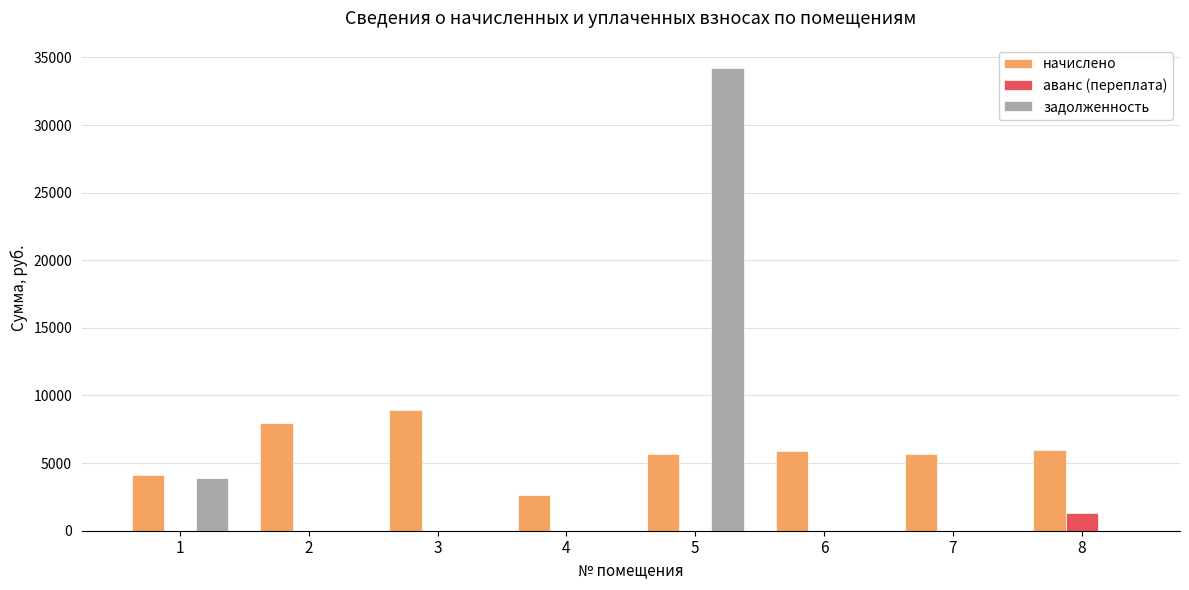

What is the total value across all series at 5?

39905.4